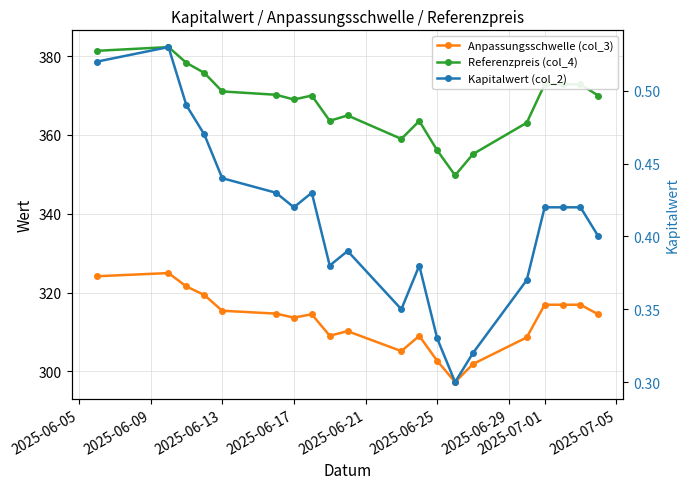

How many lines are shown in the chart?

3